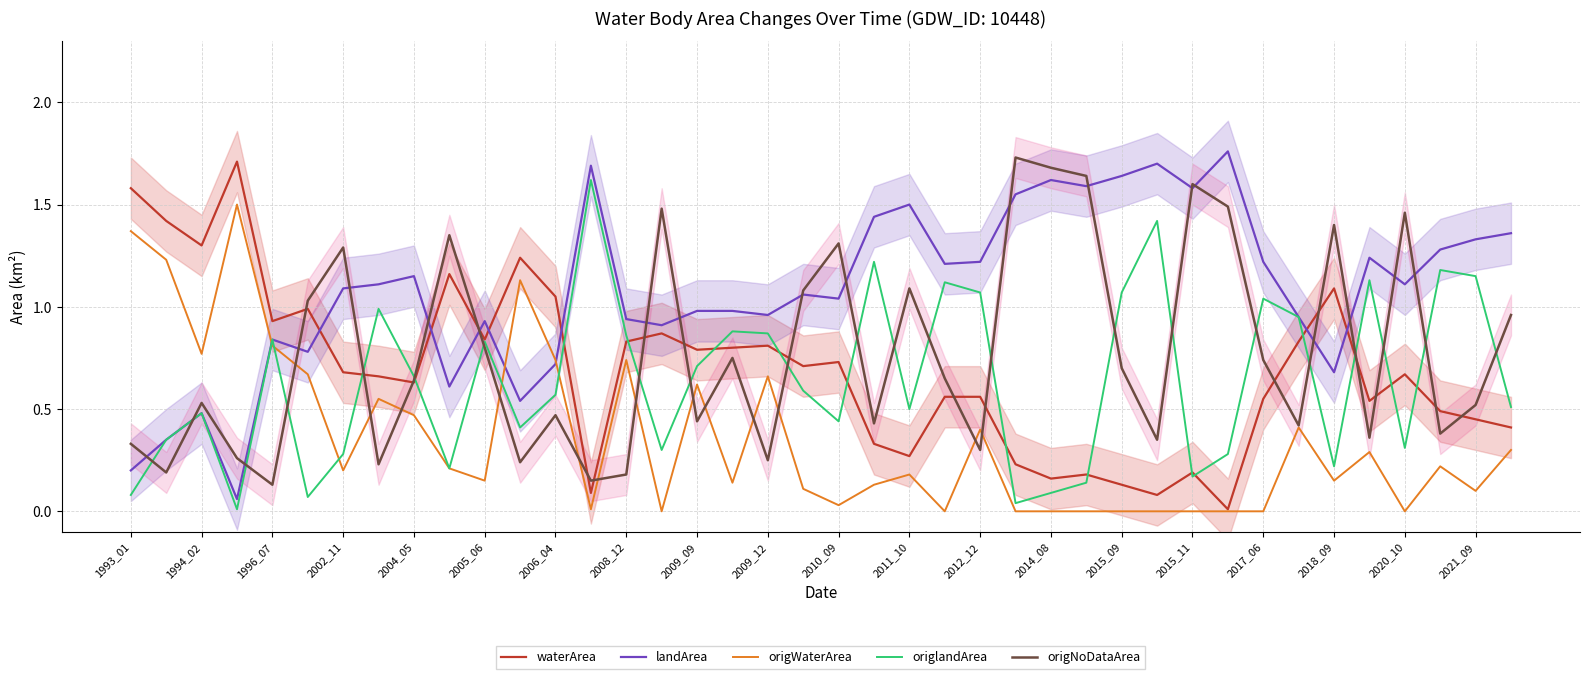

Is the value of origlandArea at 2014_08 greater than the value of landArea at 2006_04?

No